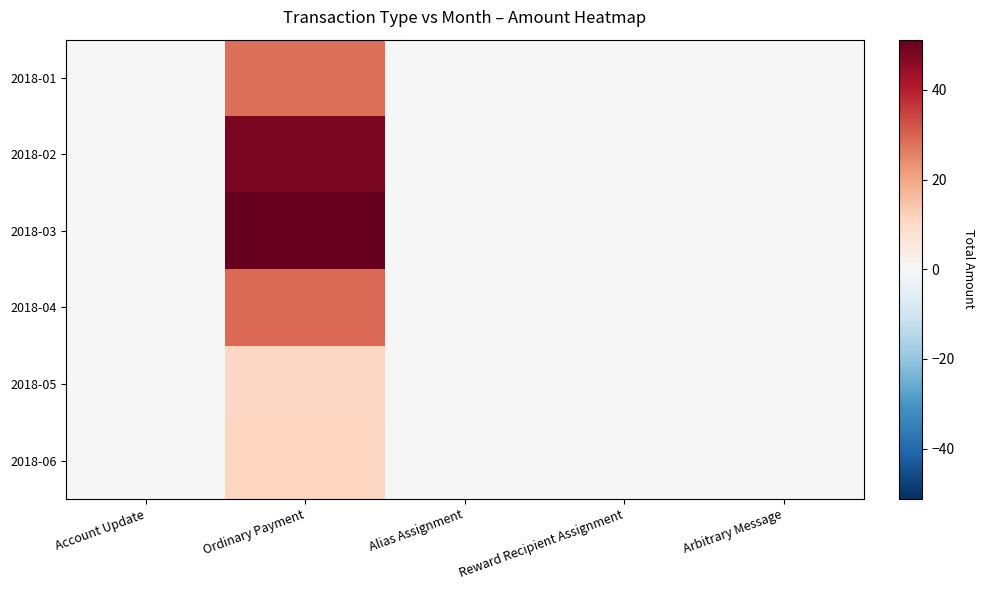

At which category does the chart reach its peak across all series?

Ordinary Payment